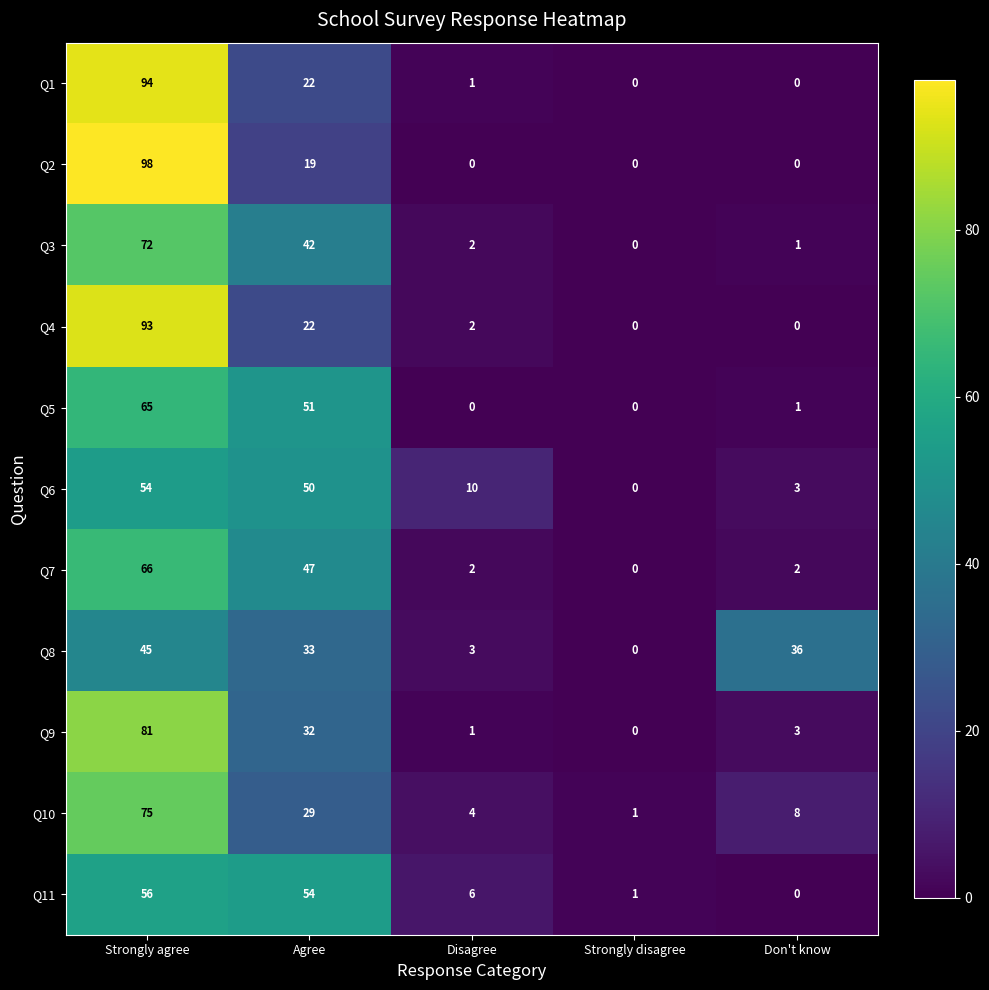

What is the average value of the Q4 series?

23